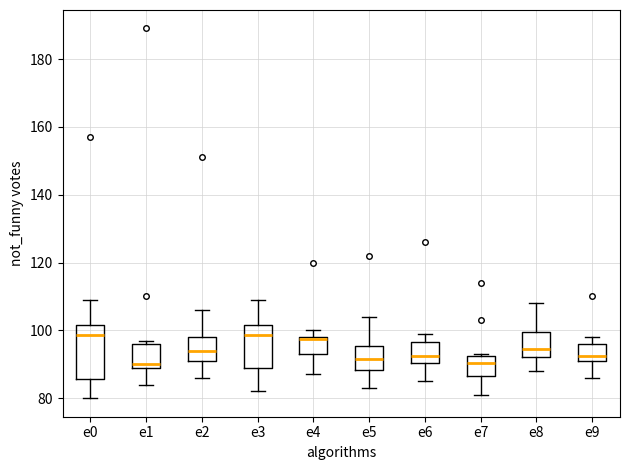

Where does the median line of the box for e8 sit on the y-axis? The values are not printed on the chart, so give them approximately, as read against the axis.

94